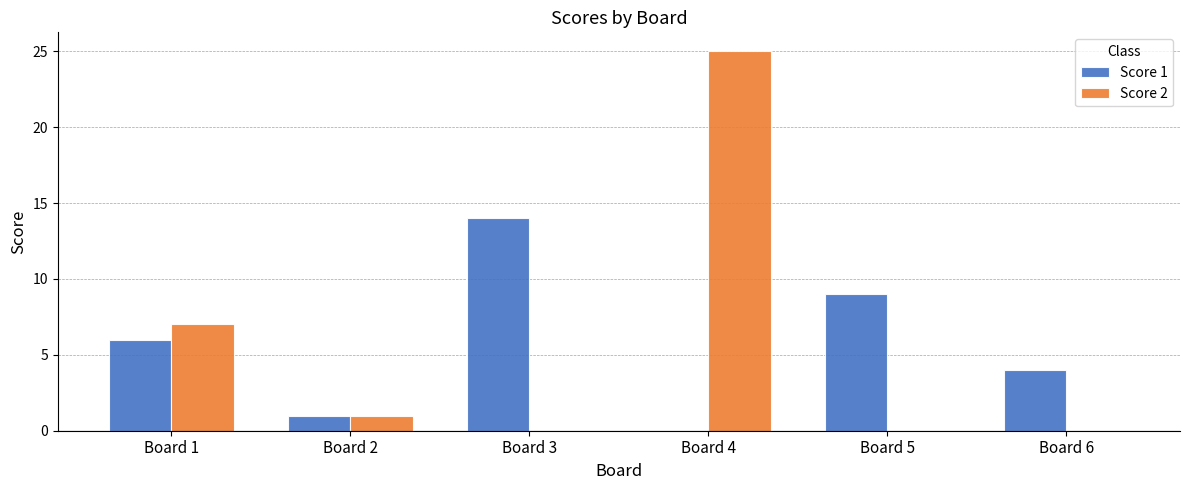

Between Board 1 and Board 6, which series saw the biggest shift?

Score 2